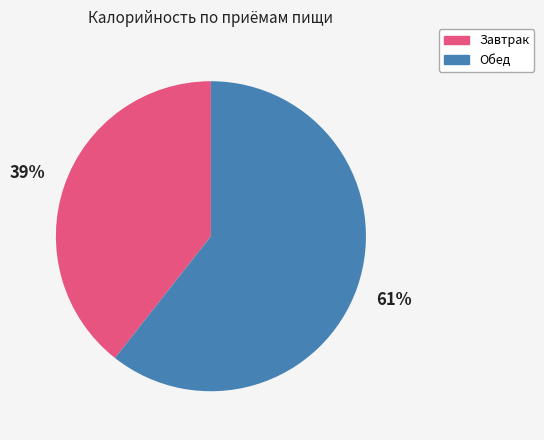

How many slices are in this pie chart?

2